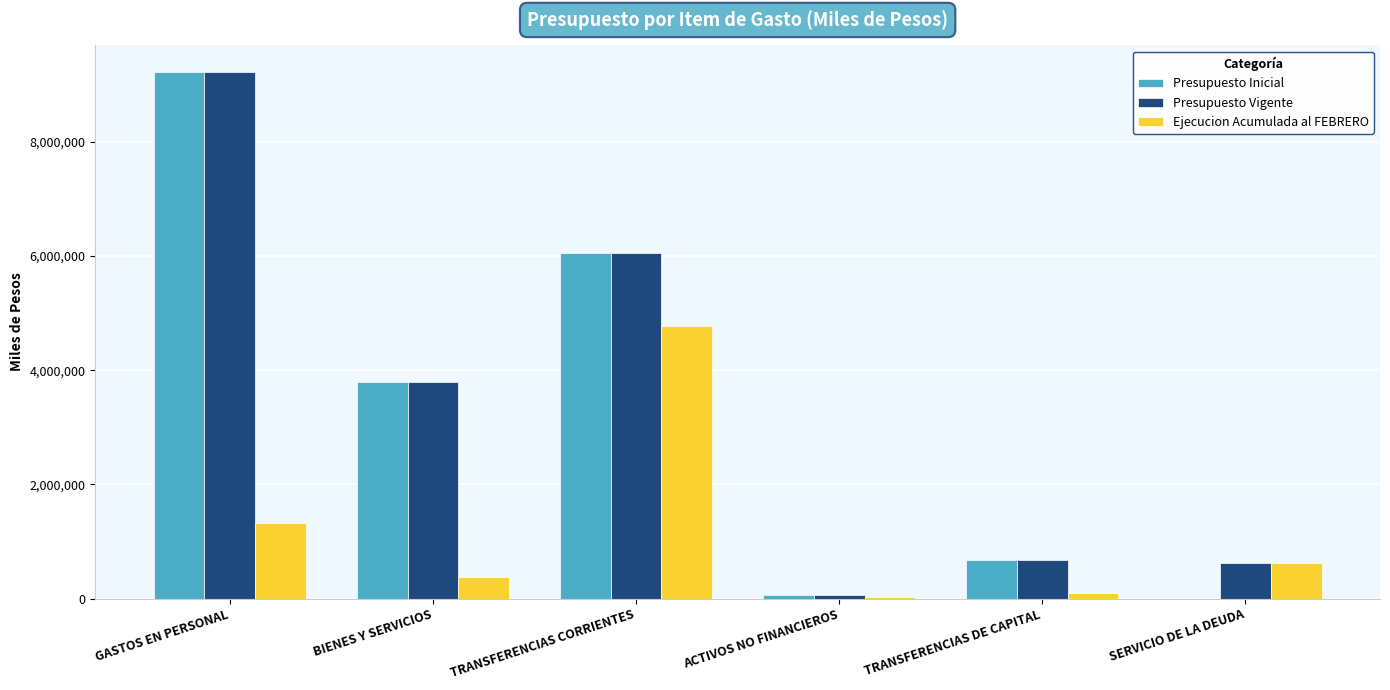

Count the number of categories in the chart.

6